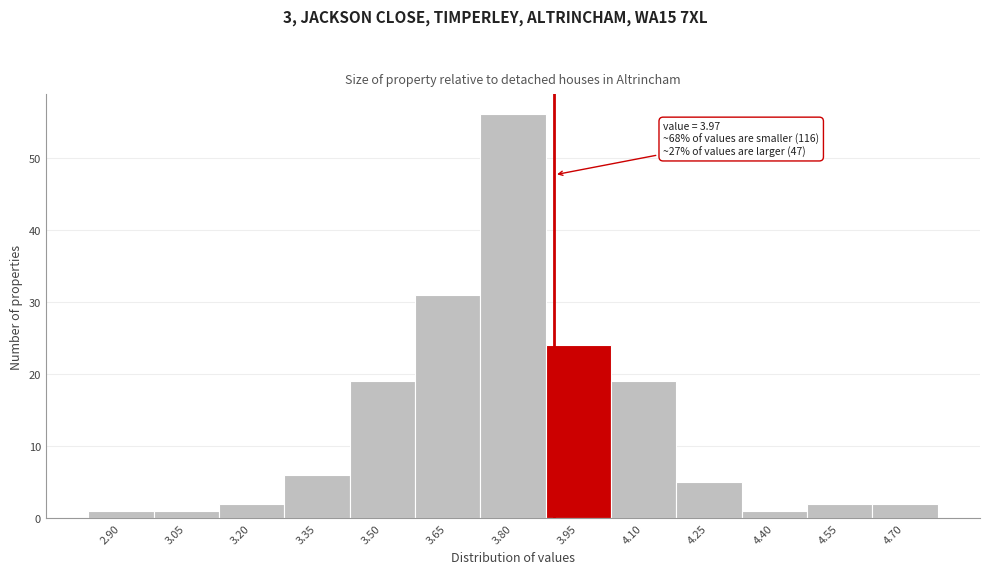

Reading left to right, extract all data points from this chart.

2.90=1	3.05=1	3.20=2	3.35=6	3.50=19	3.65=31	3.80=56	3.95=24	4.10=19	4.25=5	4.40=1	4.55=2	4.70=2